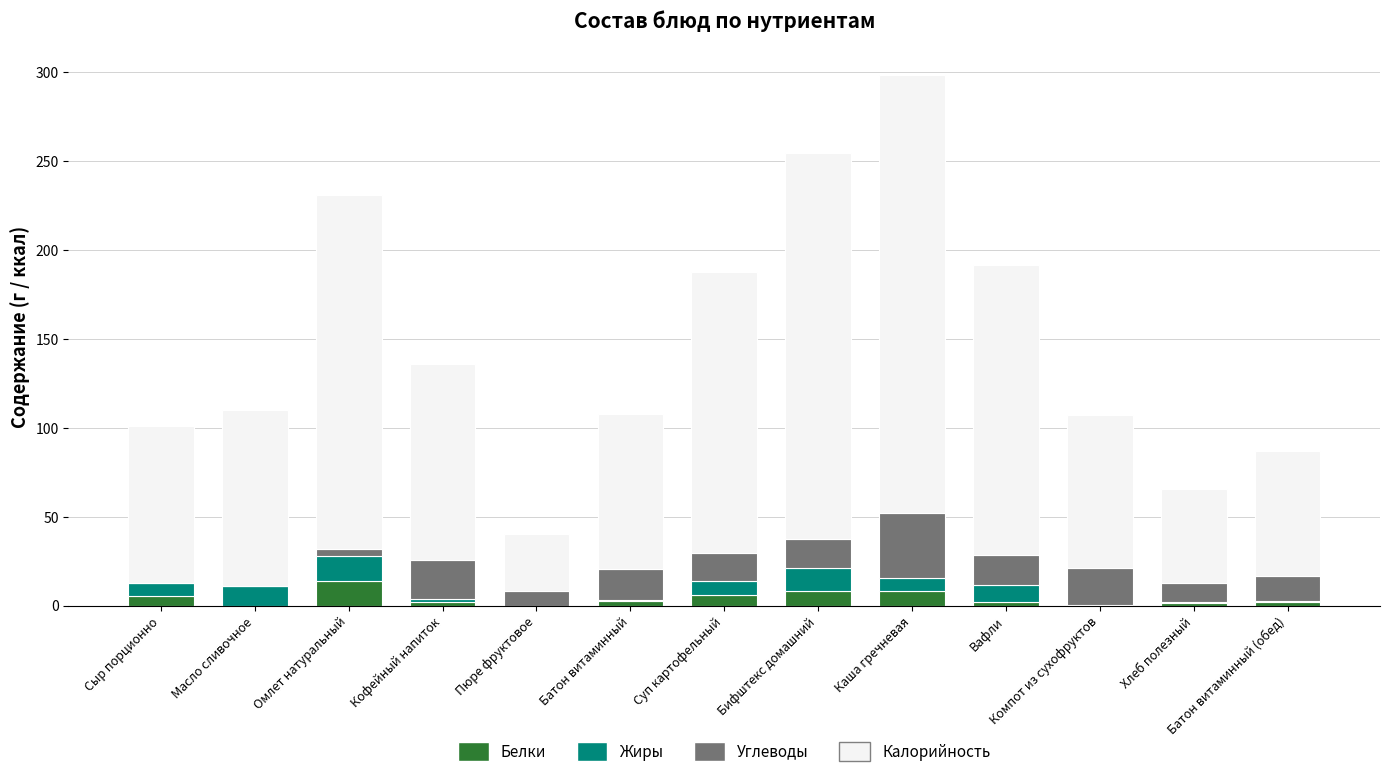

What is the total value across all series at Суп картофельный?

187.9